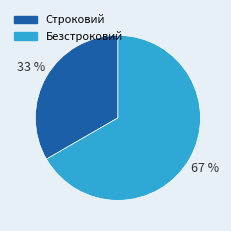

Rank the categories by value from lowest to highest.

Строковий, Безстроковий